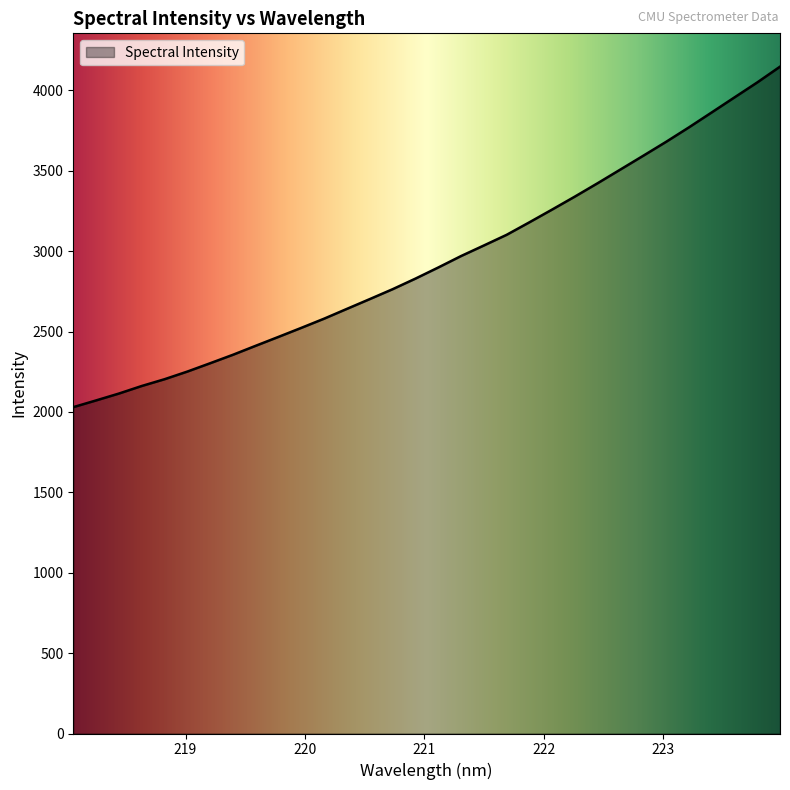

True or false: the data has more than 0 interior local peaks.

False